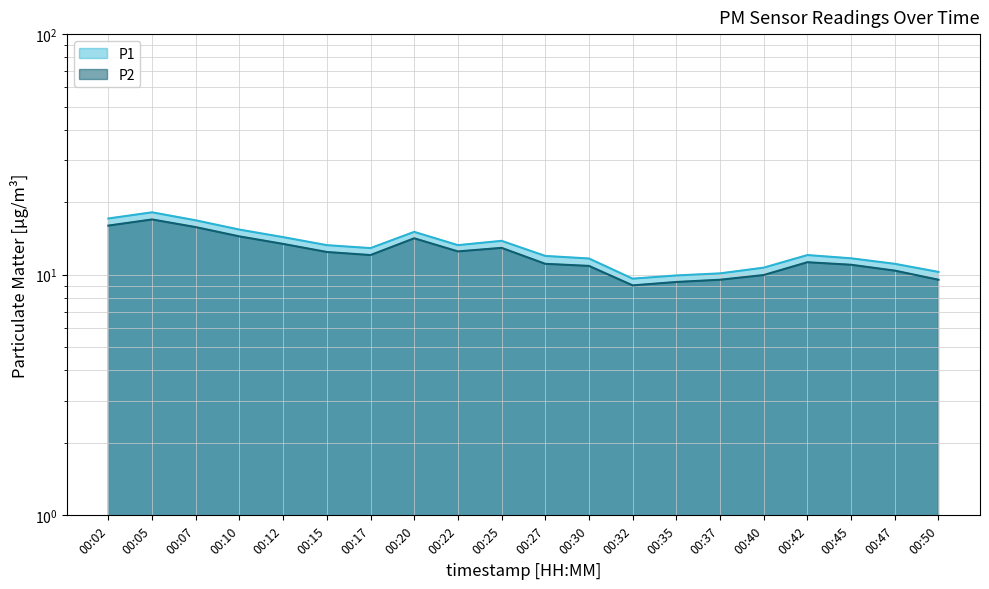

Is the value of P1 at 00:40 greater than the value of P2 at 00:25?

No